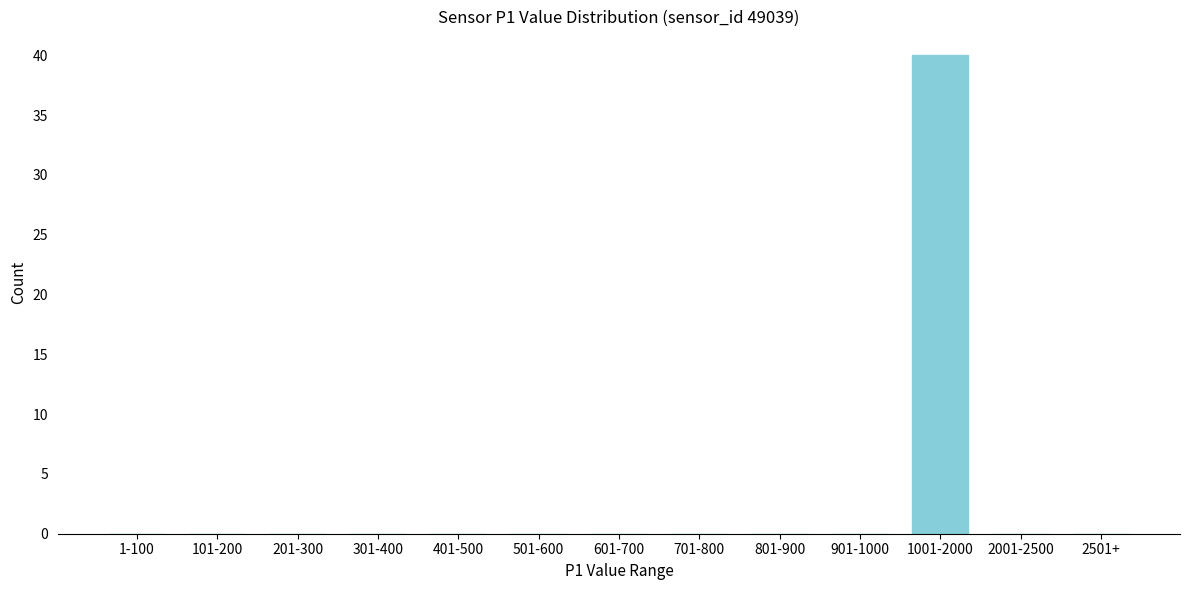

Reading right to left, extract all data points from this chart.

2501+=0	2001-2500=0	1001-2000=40	901-1000=0	801-900=0	701-800=0	601-700=0	501-600=0	401-500=0	301-400=0	201-300=0	101-200=0	1-100=0